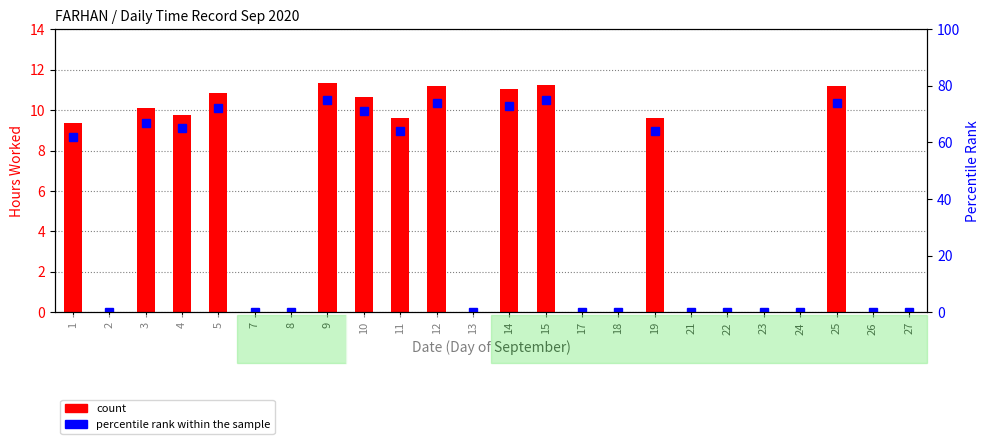

How many data points in count are less than 9?

12